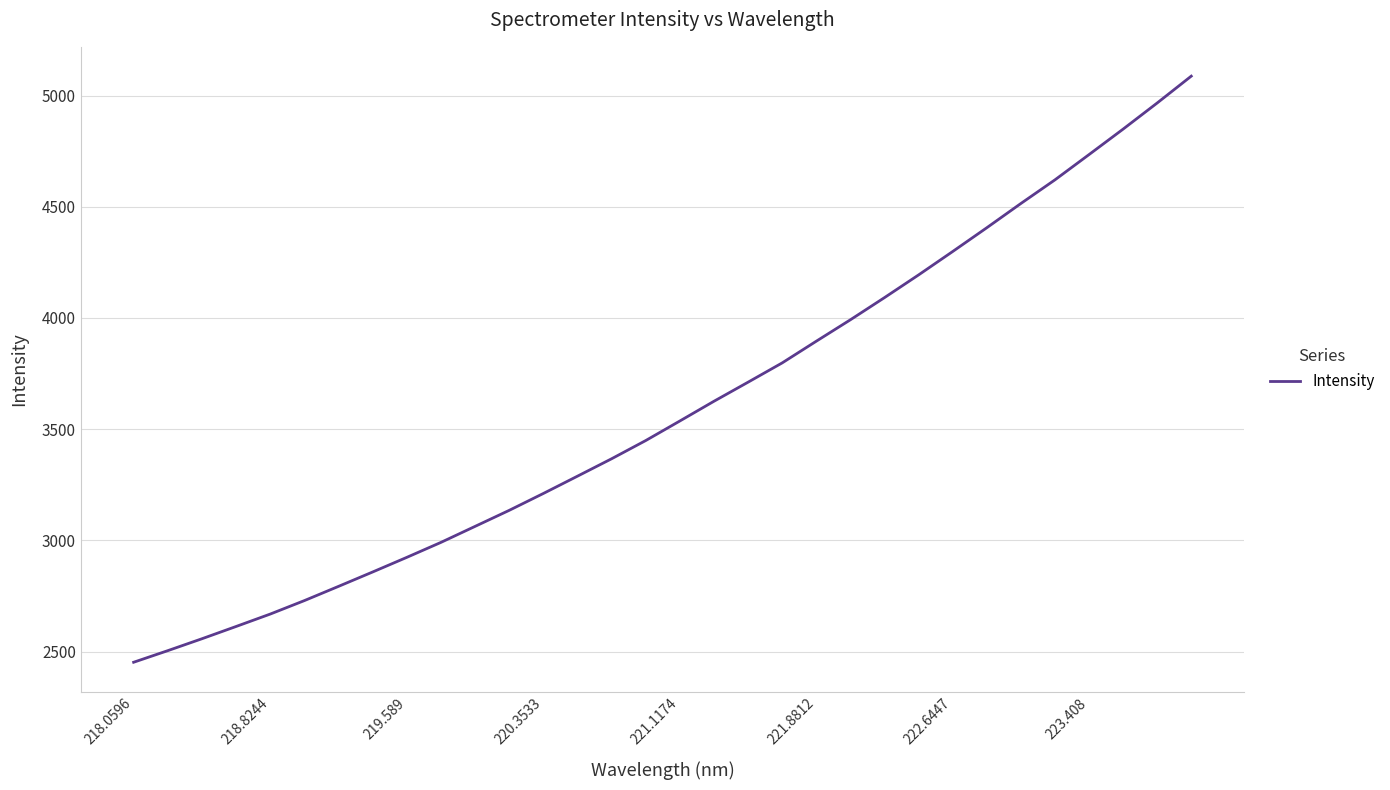

What is the minimum value shown in the chart?

2452.4